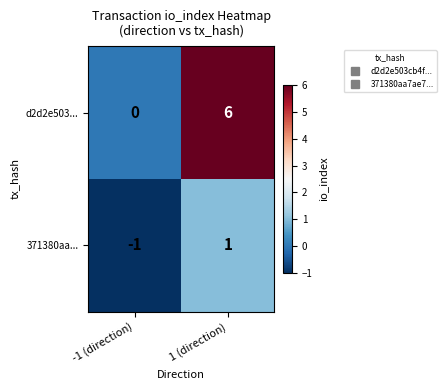

Reading left to right, extract all data points from this chart.

d2d2e503...: -1 (direction)=0	1 (direction)=6
371380aa...: -1 (direction)=-1	1 (direction)=1